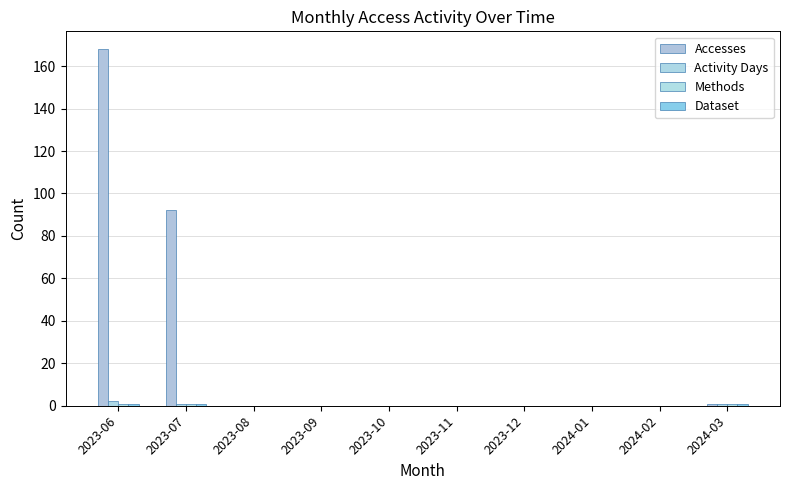

Which has a higher value, 2023-06 or 2024-02?

2023-06